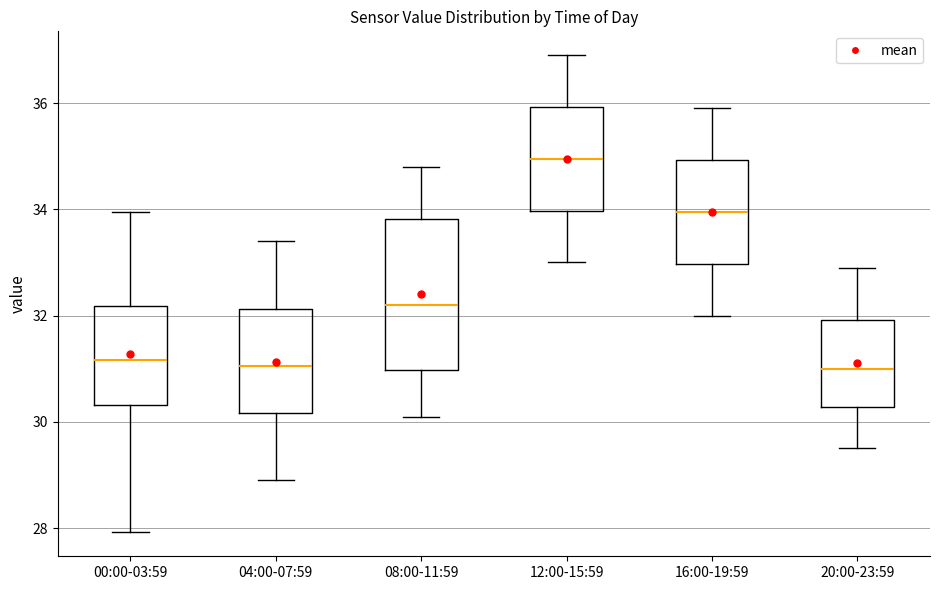

Comparing the boxes themselves (not the whiskers), which one is the tallest?

08:00-11:59